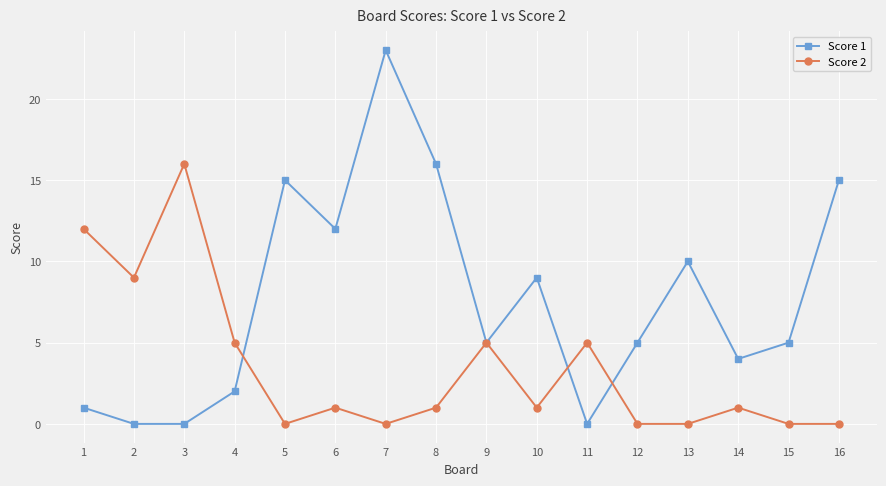

List the series in order of their peak value, lowest first.

Score 2, Score 1